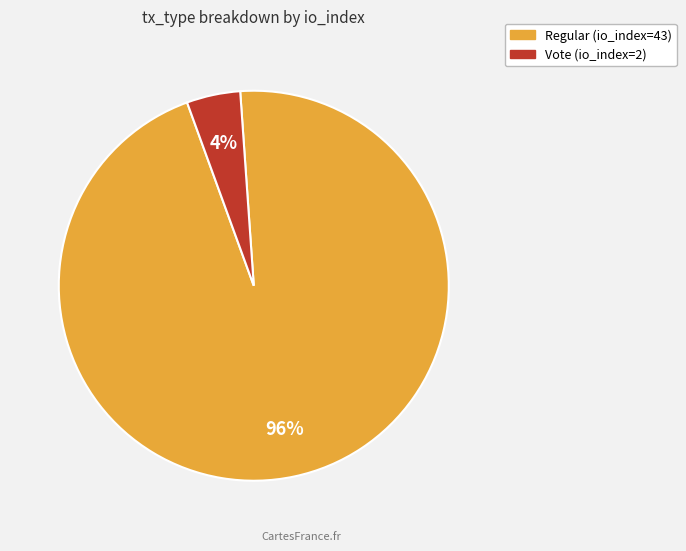

True or false: Regular (io_index=43) accounts for 96% of the total.

True